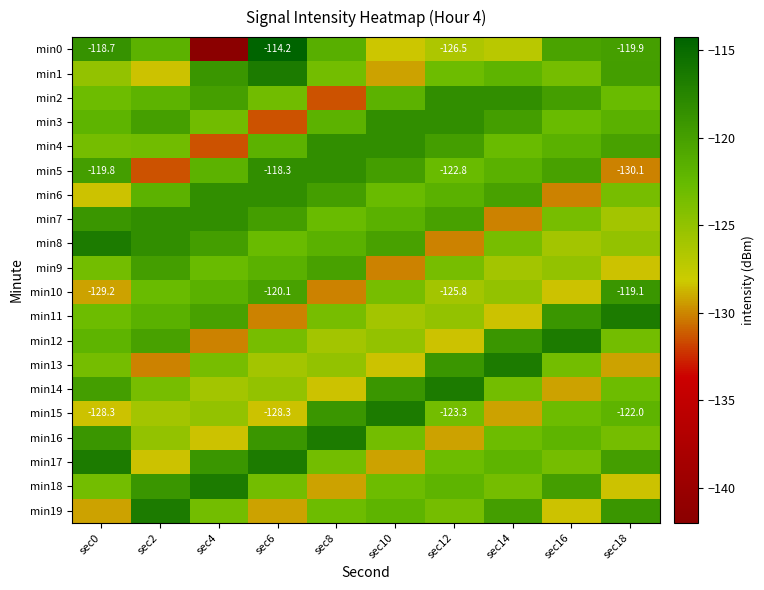

Is the value of min1 at sec14 greater than the value of min0 at sec10?

Yes